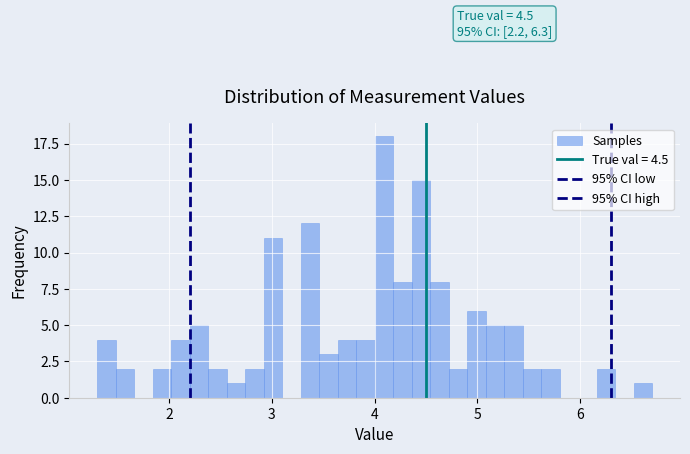

Read against the x-axis, roughly where is the centre of the tallest bar?

4.1